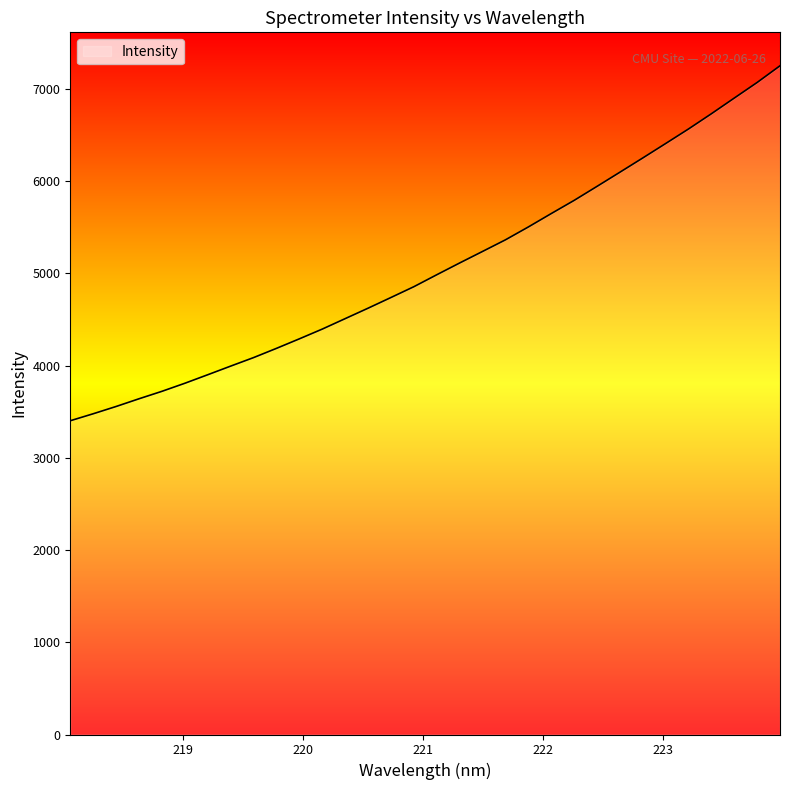

What is the difference between the maximum and minimum values?

3848.1